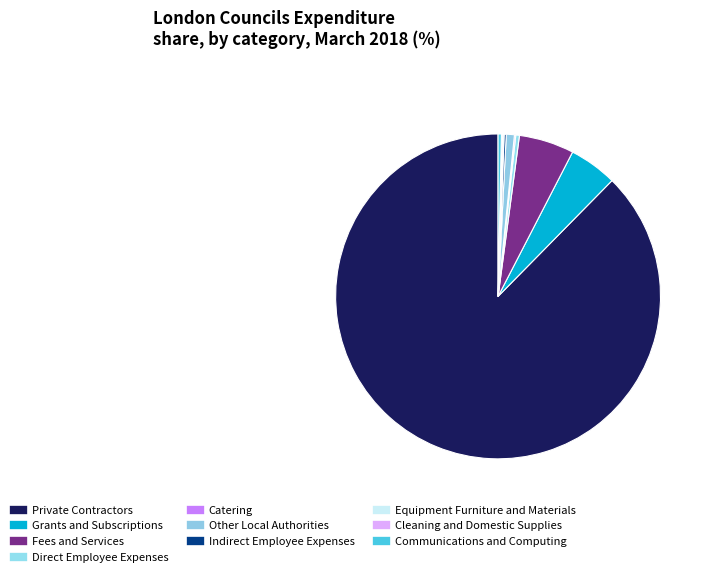

To the nearest percent, what is the difference between the largest and smallest slice percentages?

88%